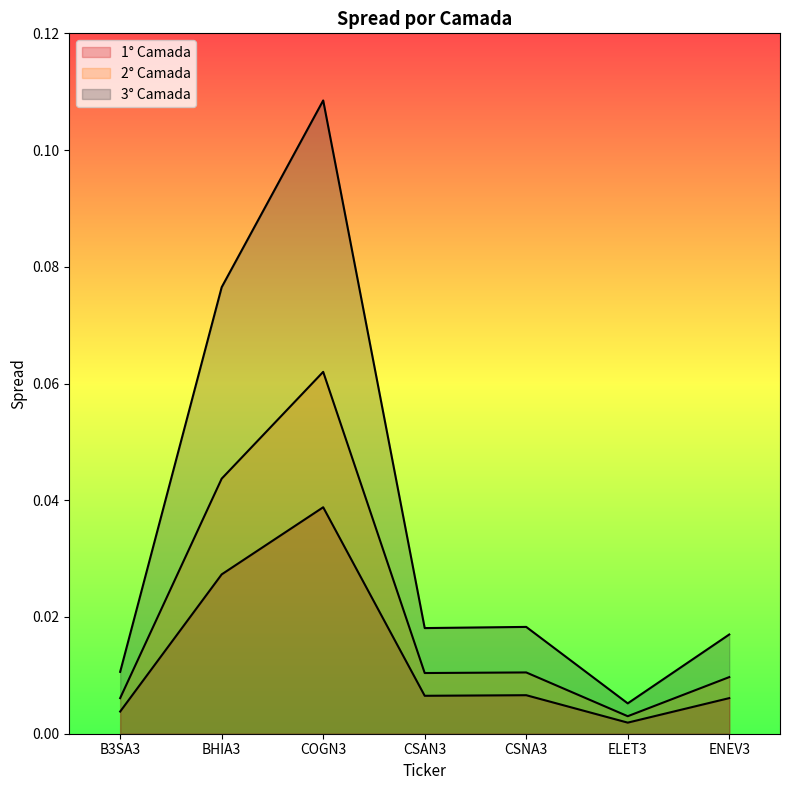

Which series has the largest total across all categories?

3° Camada